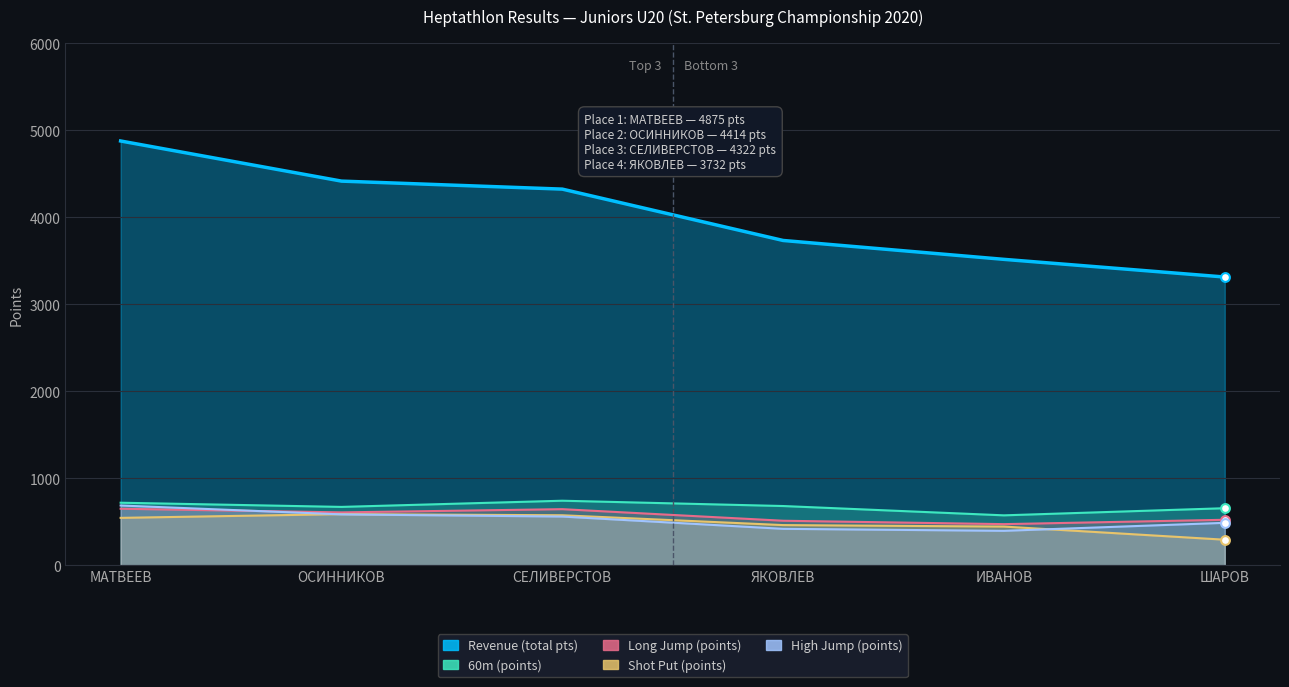

At how many categories does at least one series exceed 3261?

6